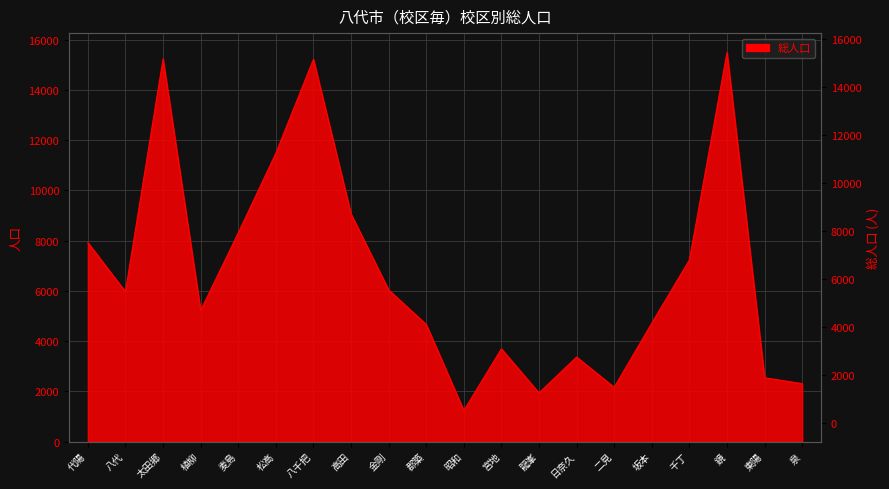

The chart shows a value of 21343 at 太田郷. True or false?

False